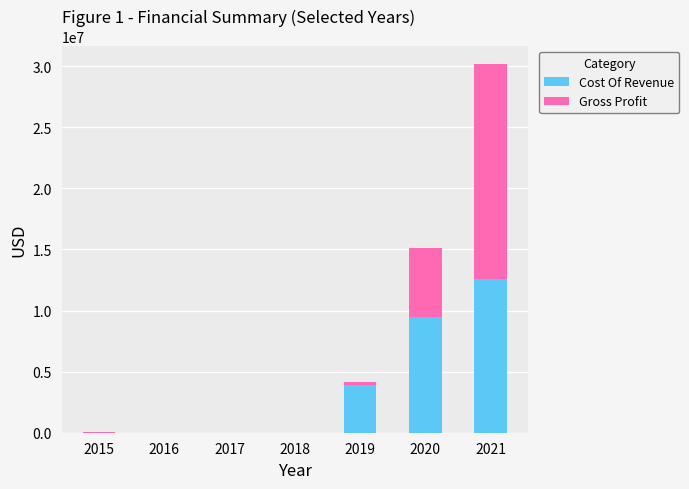

At which category is the sum across all series the highest?

2021